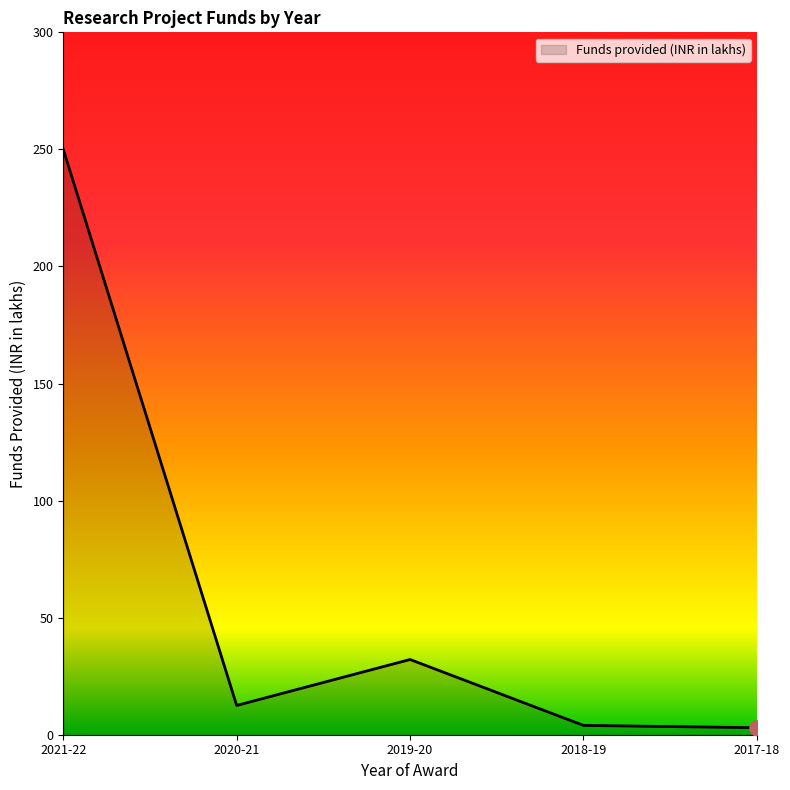

What is the change in value from 2019-20 to 2017-18?

-29.1